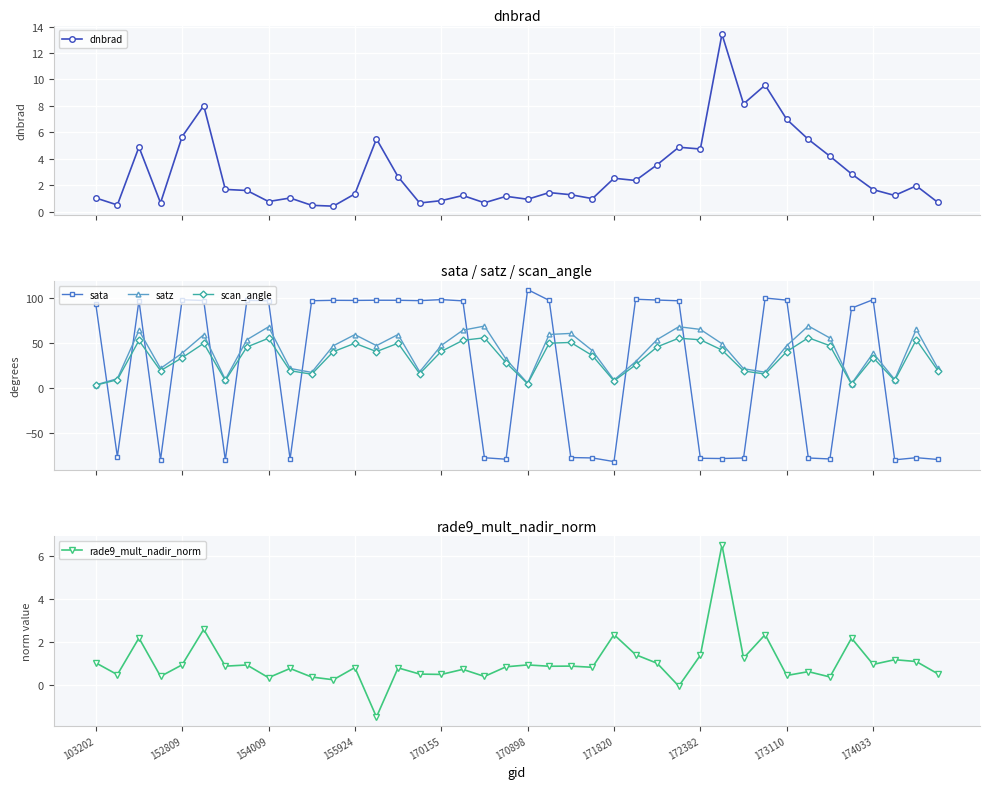

Which category has the lowest value in the dnbrad series?

11